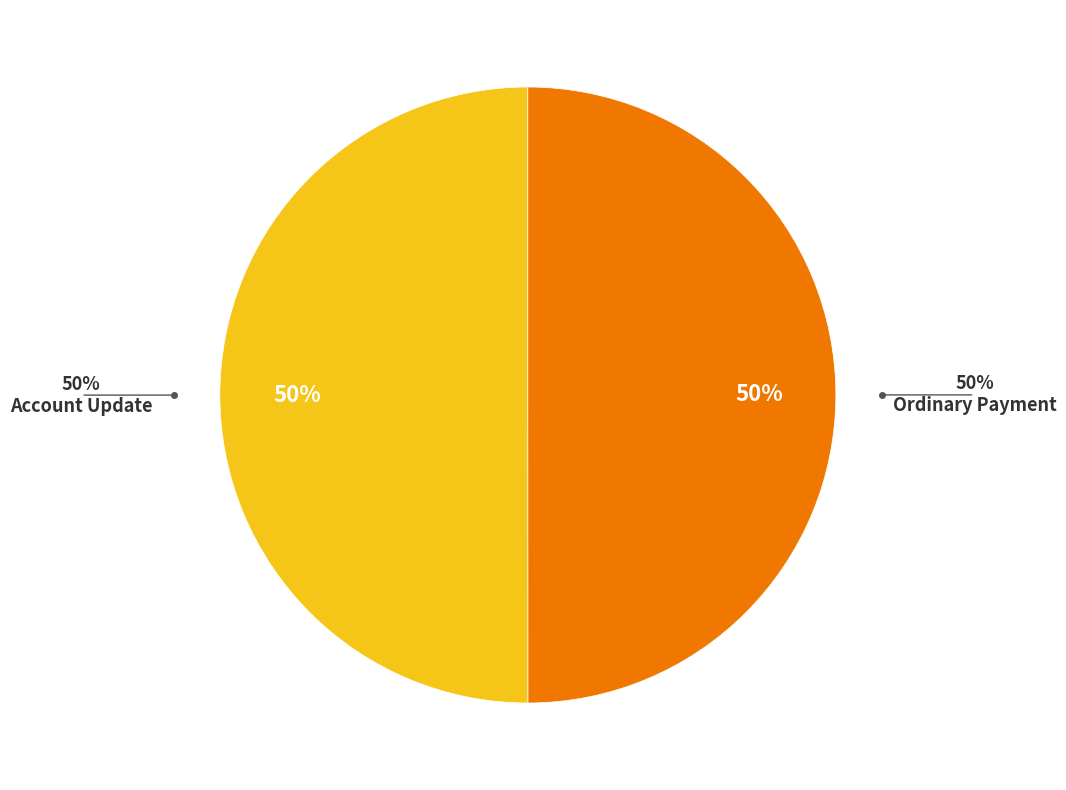

What is the largest slice in the pie chart?

Account Update